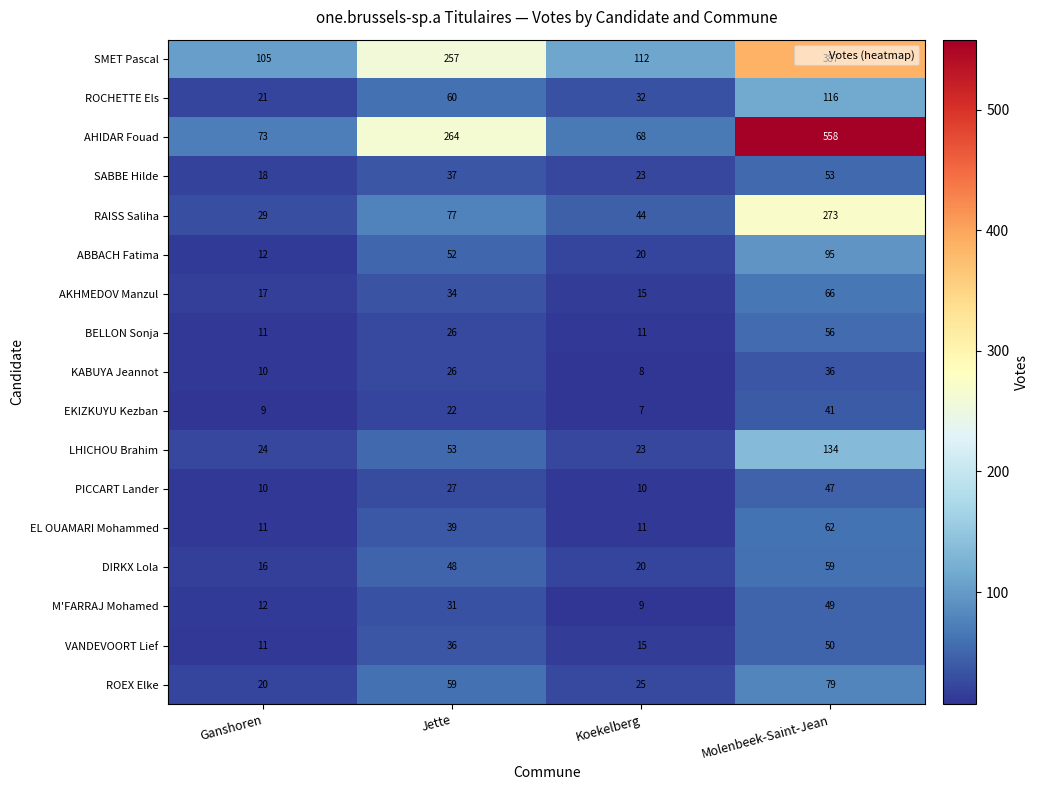

Which category has the highest value across all series?

Molenbeek-Saint-Jean